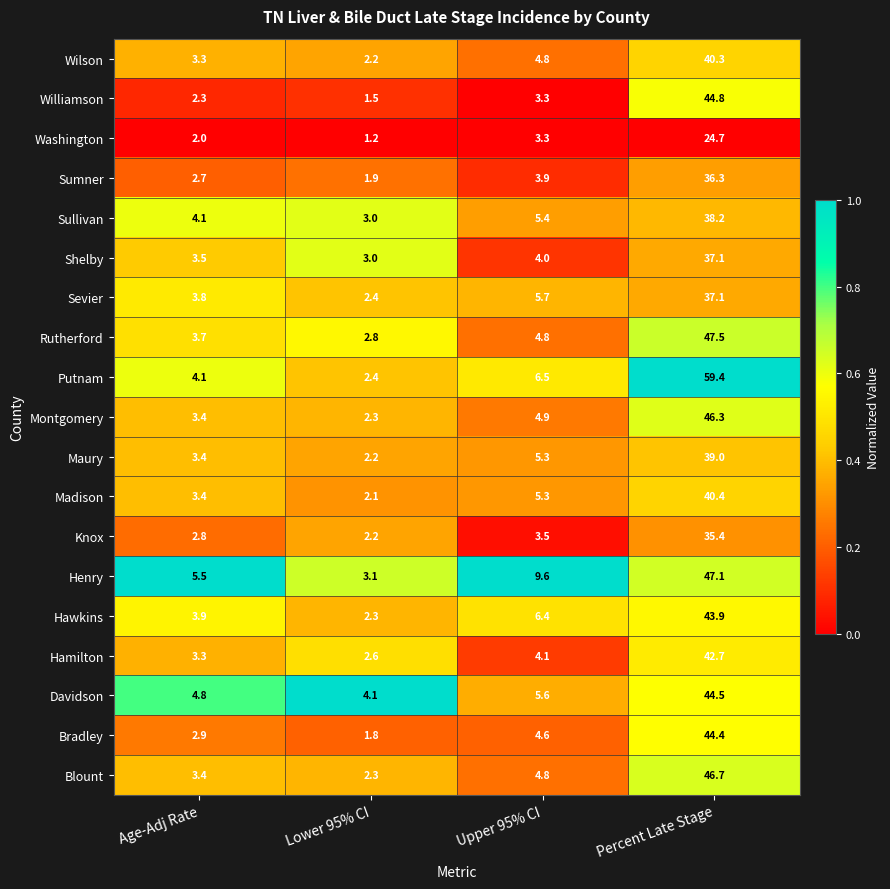

What is the difference between the Blount values at Lower 95% CI and Percent Late Stage?

44.4